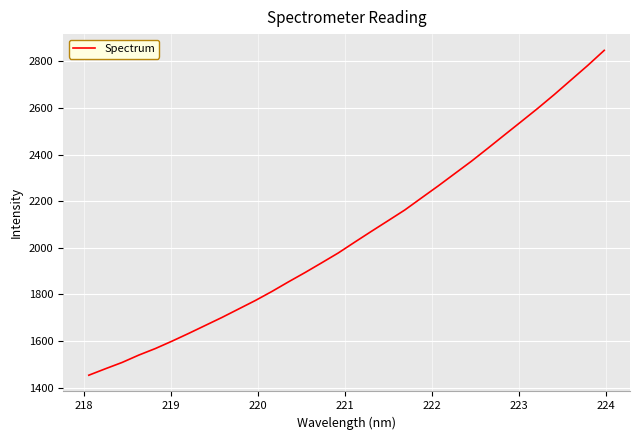

Is this an area chart (filled region under the line)?

No